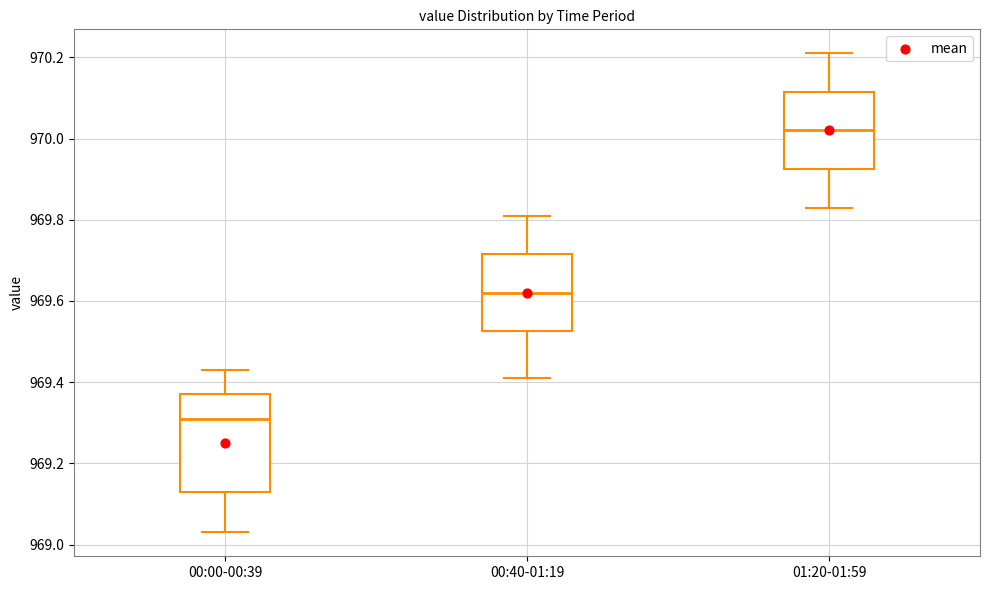

Where is the upper edge of the box for 00:00-00:39 on the y-axis? The values are not printed on the chart, so give them approximately, as read against the axis.

969.38